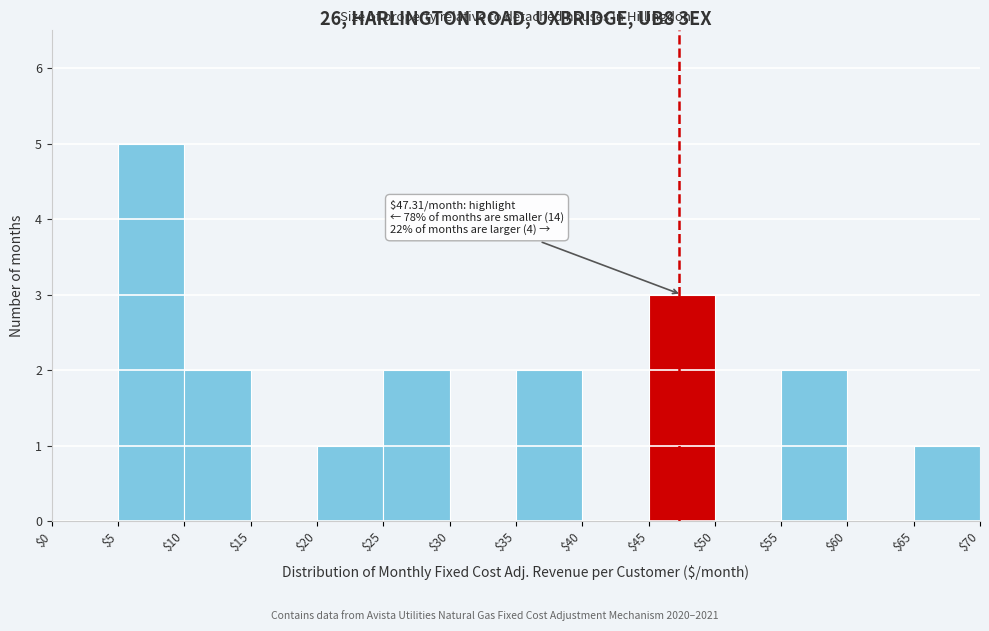

Which range on the x-axis has the tallest bar?

$5 to $10